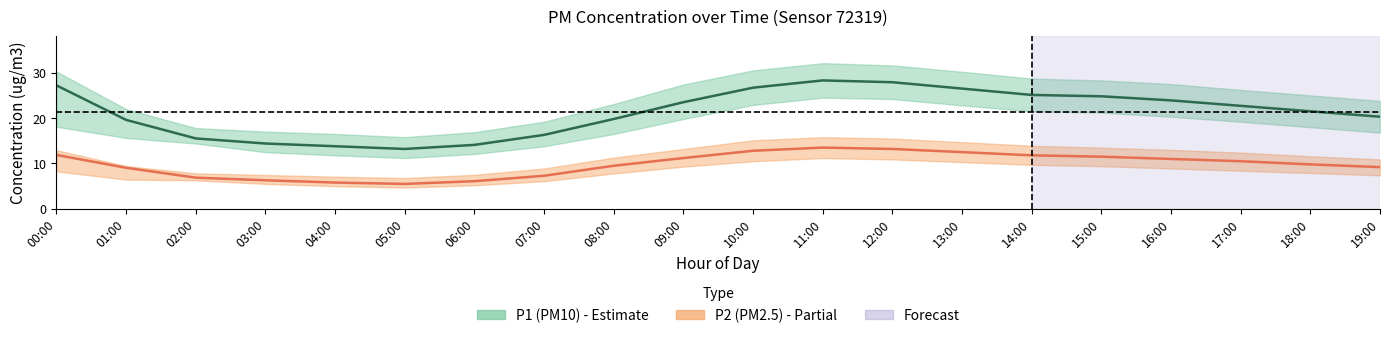

What is the maximum value shown in the chart?

32.1